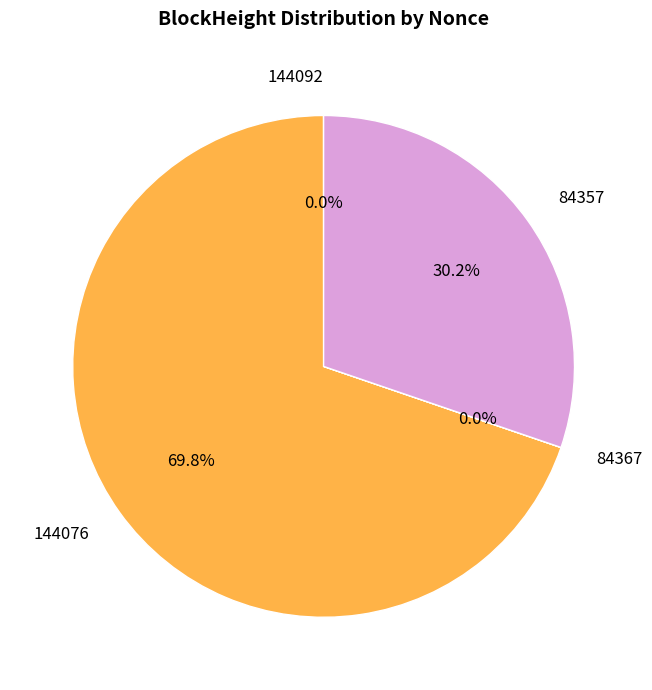

To the nearest percent, what is the average slice percentage?

25%